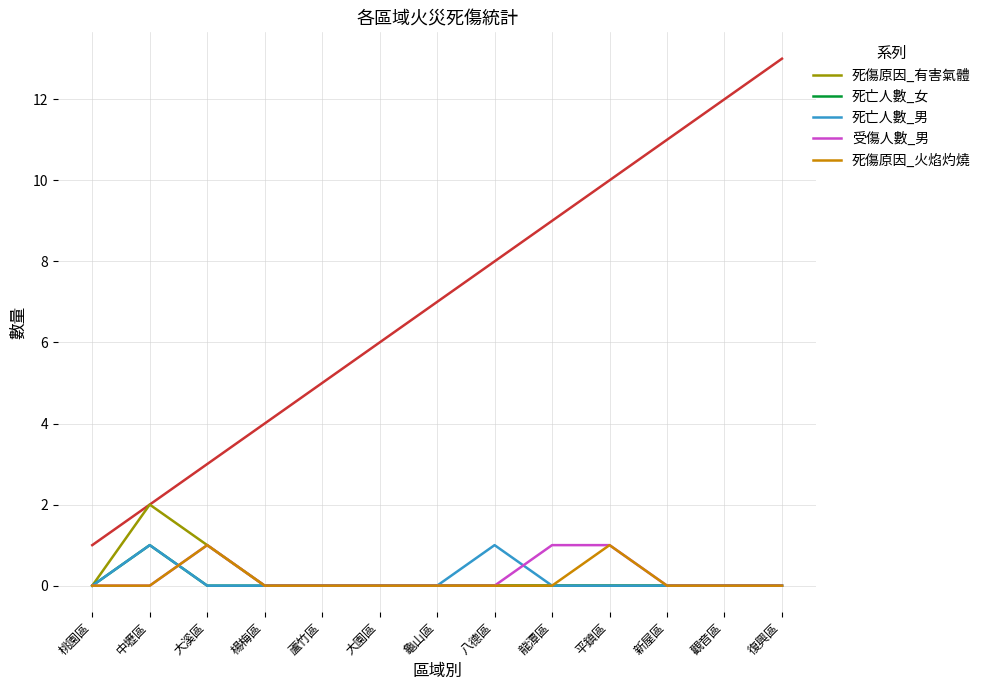

In 死傷原因_火焰灼燒, how many points are higher than both neighbors (excluding endpoints)?

2